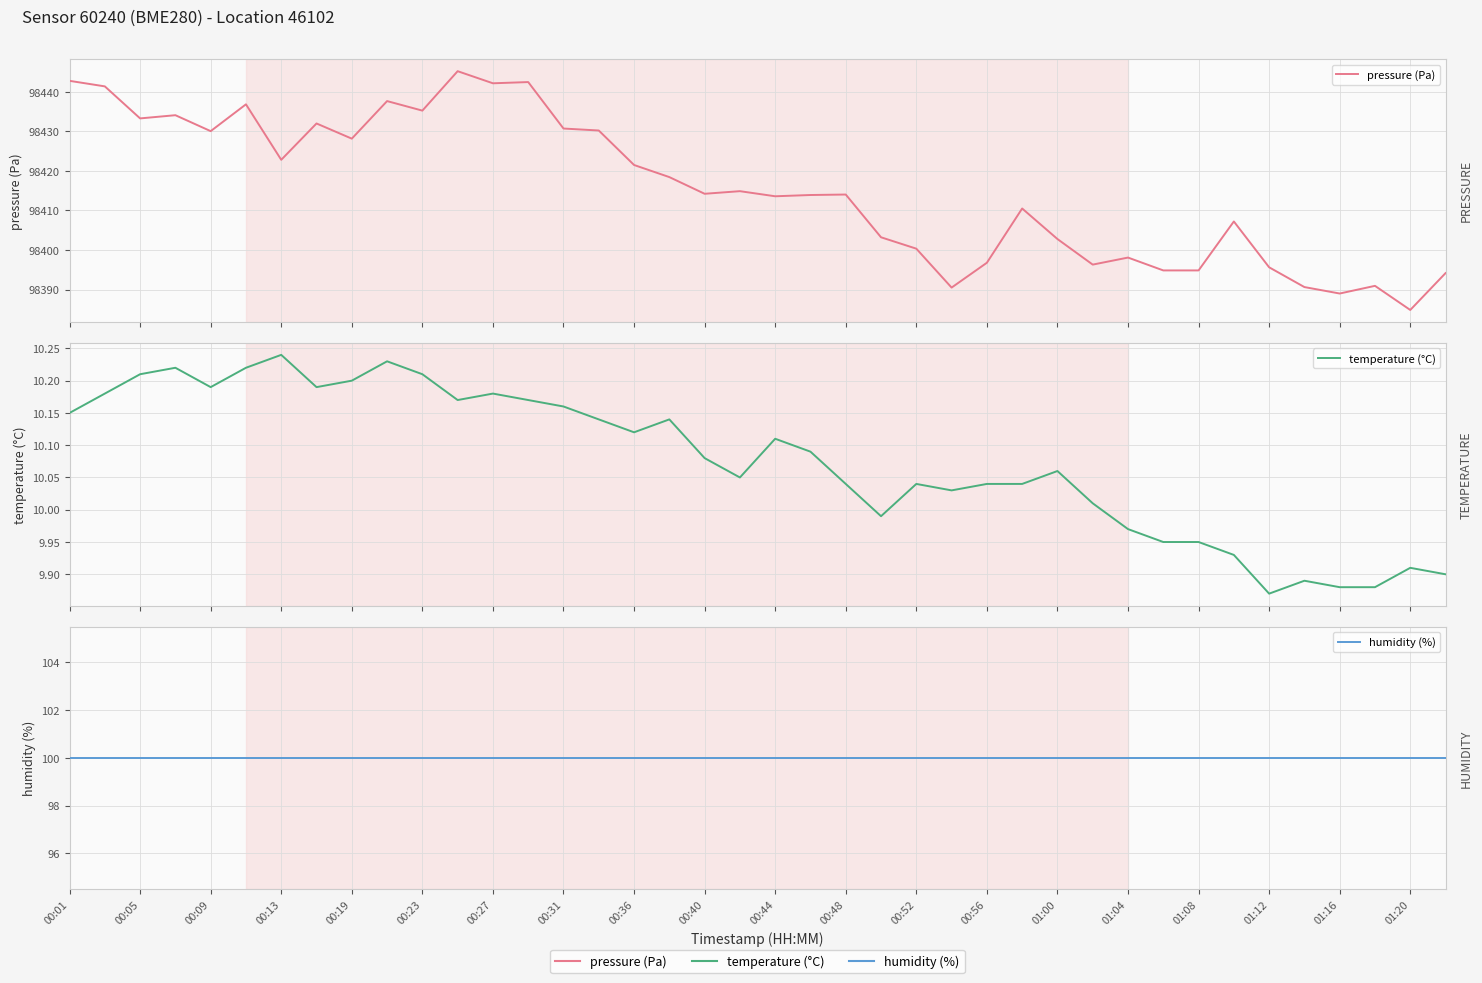

Is the value of humidity (%) at 33 greater than the value of pressure (Pa) at 33?

No